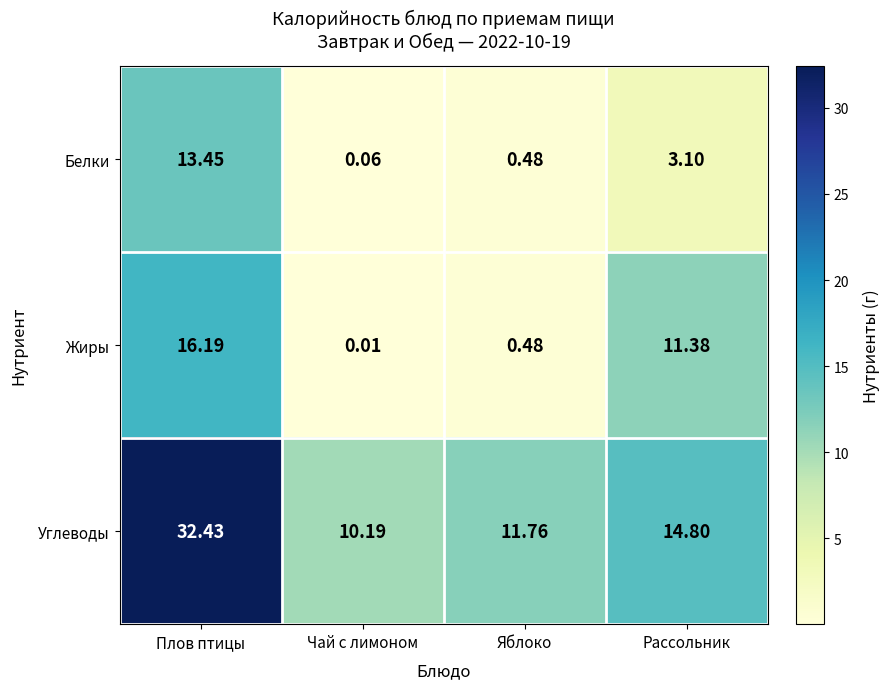

What is the total value across all series at Рассольник?

29.3